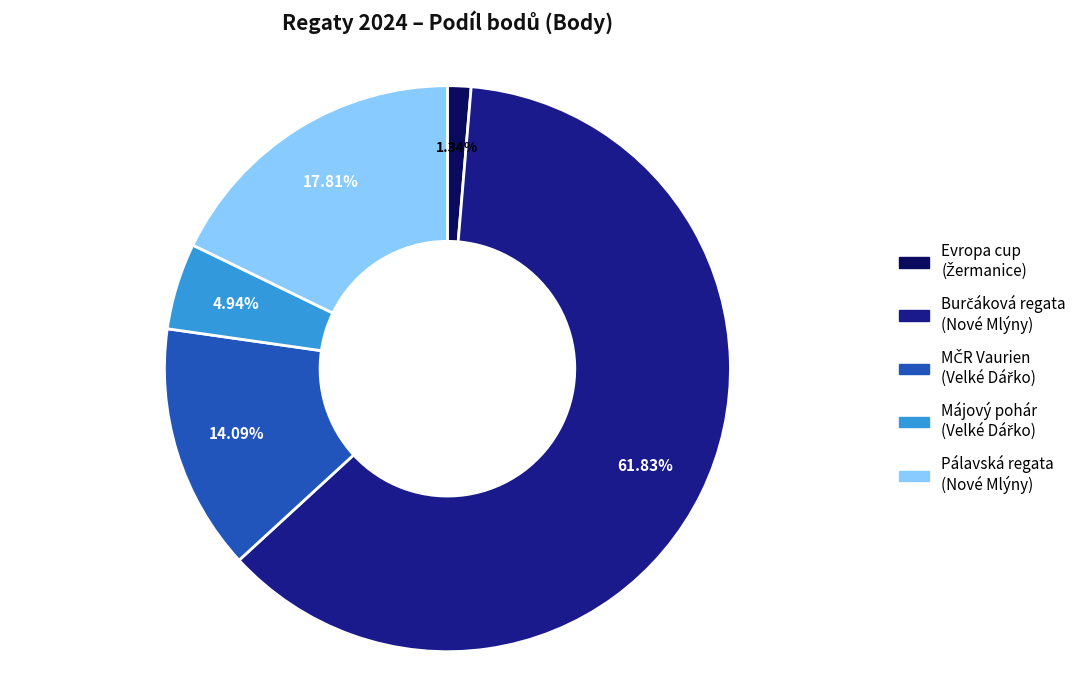

Is there a majority slice in this chart?

Yes